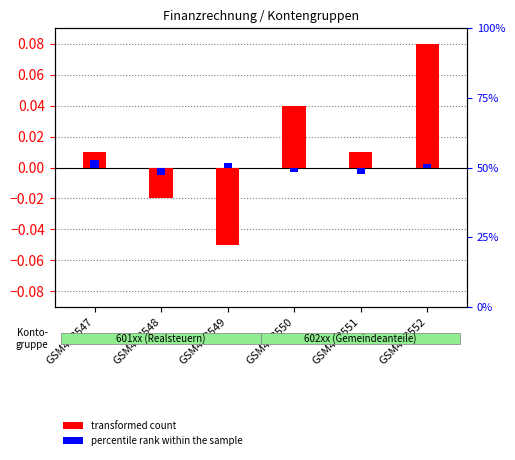

Which series changed the most between GSM438549 and GSM438550?

transformed count